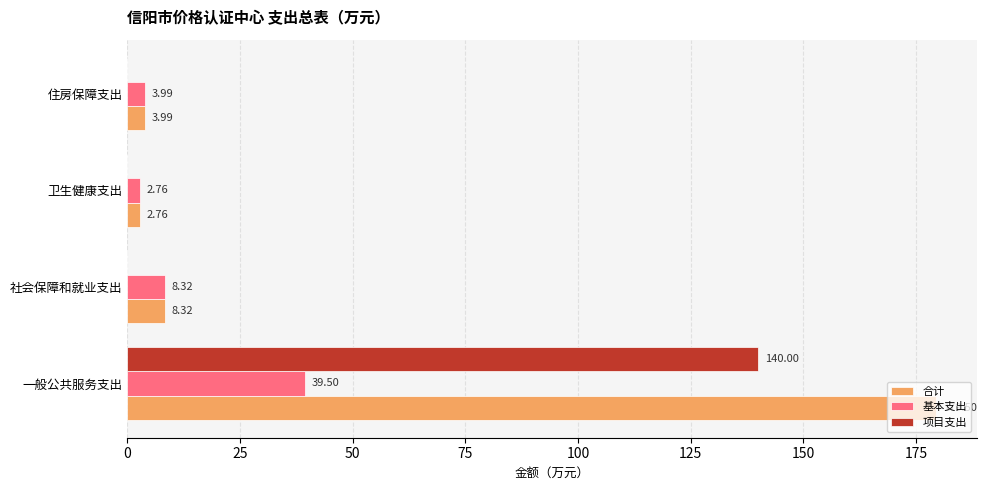

Is the value of 合计 at 住房保障支出 greater than the value of 基本支出 at 社会保障和就业支出?

No